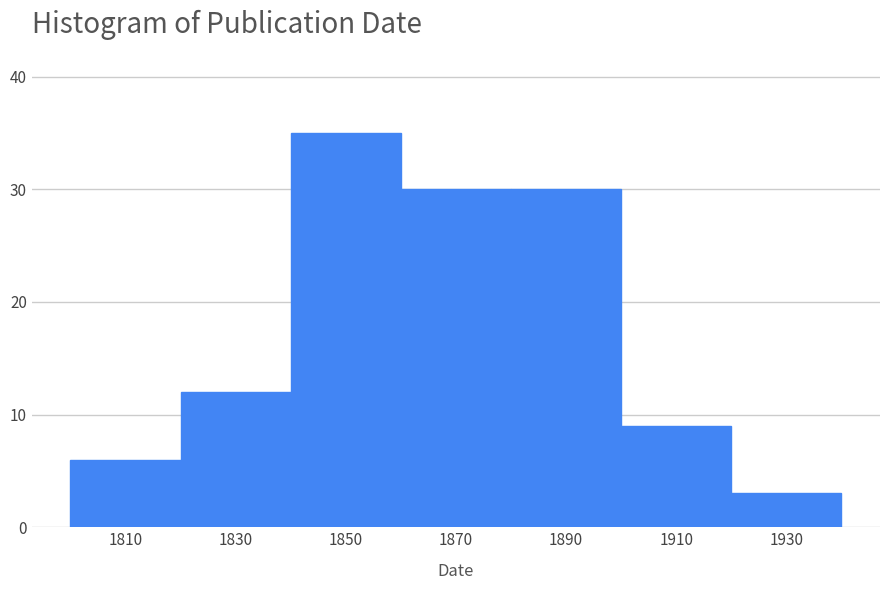

How tall is the bar that spans 1920 to 1940 on the x-axis? The values are not printed on the chart, so give them approximately, as read against the axis.

3